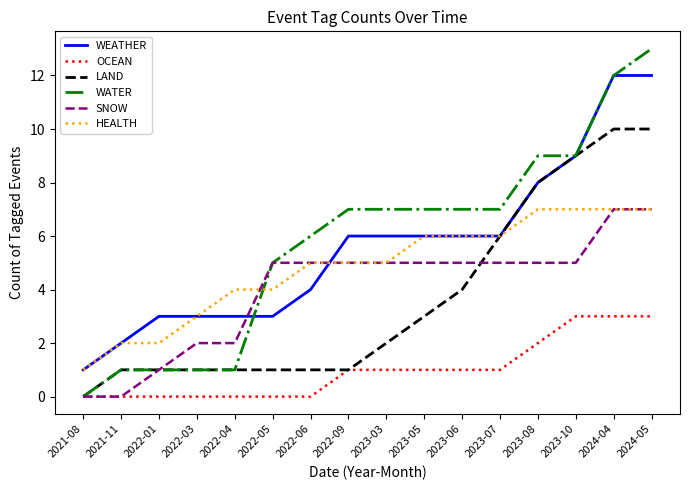

What position from the left is 2021-11?

2